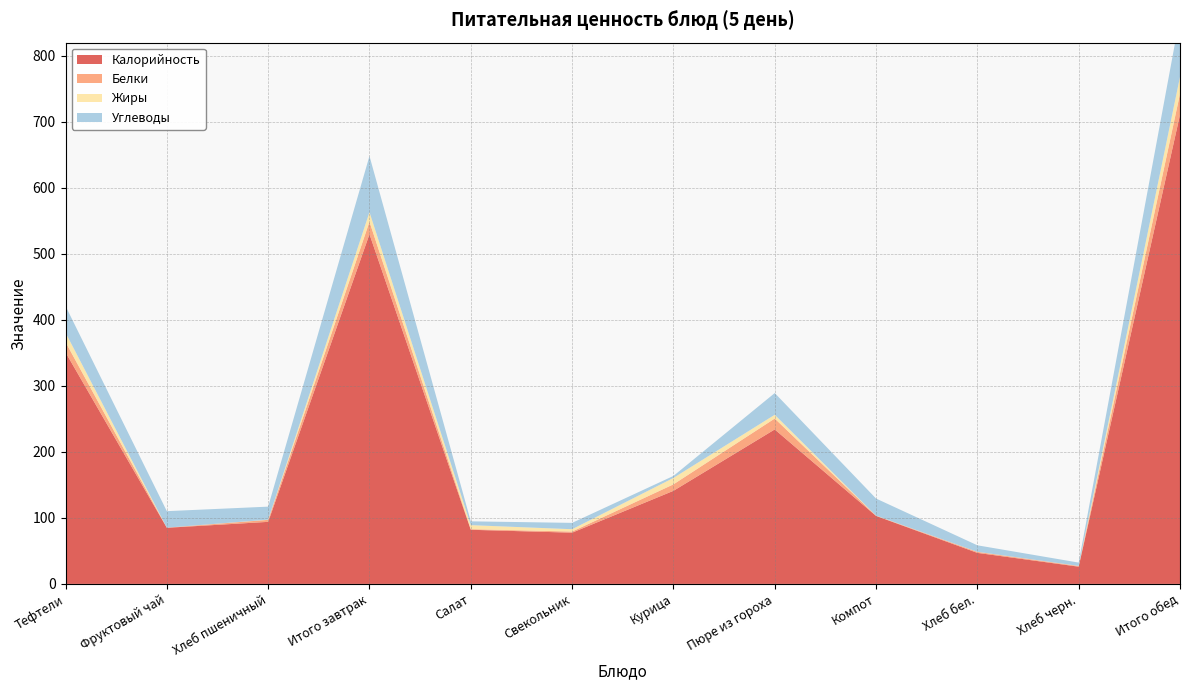

Reading right to left, transcribe all the data shown in this chart.

Калорийность: Итого обед=710.7	Хлеб черн.=26.1	Хлеб бел.=47.0	Компот=103.0	Пюре из гороха=234.0	Курица=141.0	Свекольник=77.6	Салат=82.0	Итого завтрак=529.8	Хлеб пшеничный=94.0	Фруктовый чай=85.0	Тефтели=350.8
Белки: Итого обед=31.8	Хлеб черн.=1.0	Хлеб бел.=1.5	Компот=0.3	Пюре из гороха=16.5	Курица=9.8	Свекольник=1.7	Салат=1.0	Итого завтрак=18.9	Хлеб пшеничный=3.0	Фруктовый чай=0.2	Тефтели=15.6
Жиры: Итого обед=25.6	Хлеб черн.=0.2	Хлеб бел.=0.2	Компот=0.2	Пюре из гороха=5.7	Курица=9.8	Свекольник=3.6	Салат=6.1	Итого завтрак=14.6	Хлеб пшеничный=0.3	Фруктовый чай=0.0	Тефтели=14.2
Углеводы: Итого обед=91.9	Хлеб черн.=5.0	Хлеб бел.=9.8	Компот=25.8	Пюре из гороха=32.9	Курица=3.0	Свекольник=9.6	Салат=5.8	Итого завтрак=85.0	Хлеб пшеничный=19.7	Фруктовый чай=25.0	Тефтели=40.3